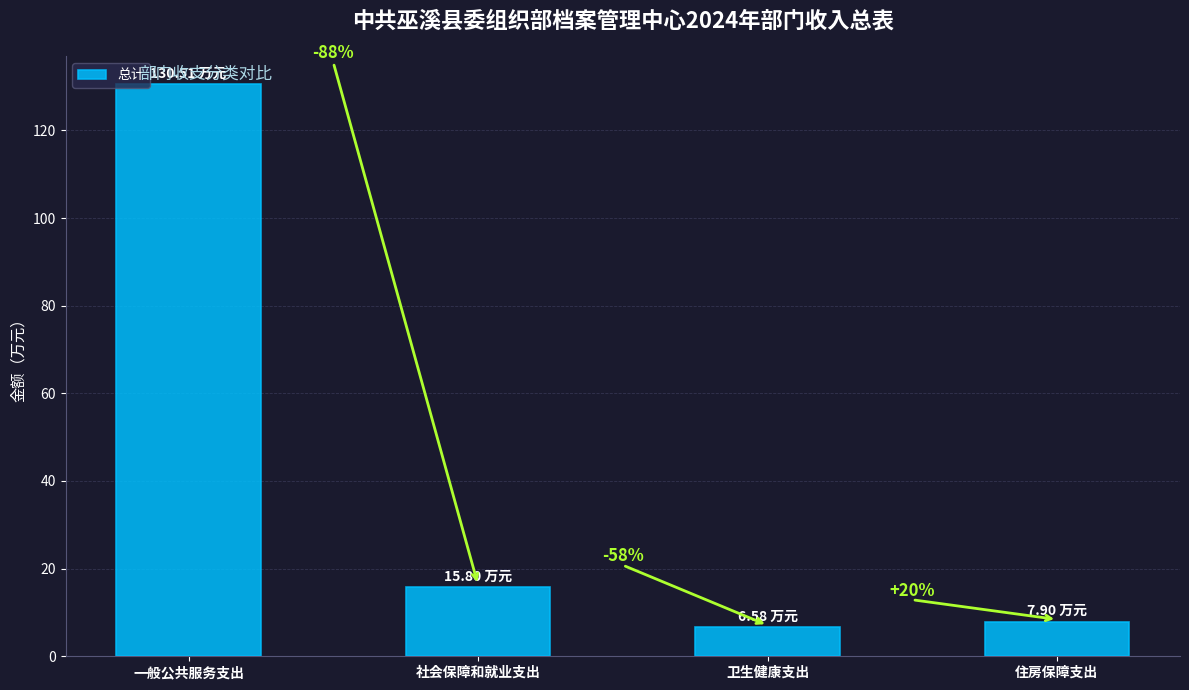

How many bars are there in total?

4